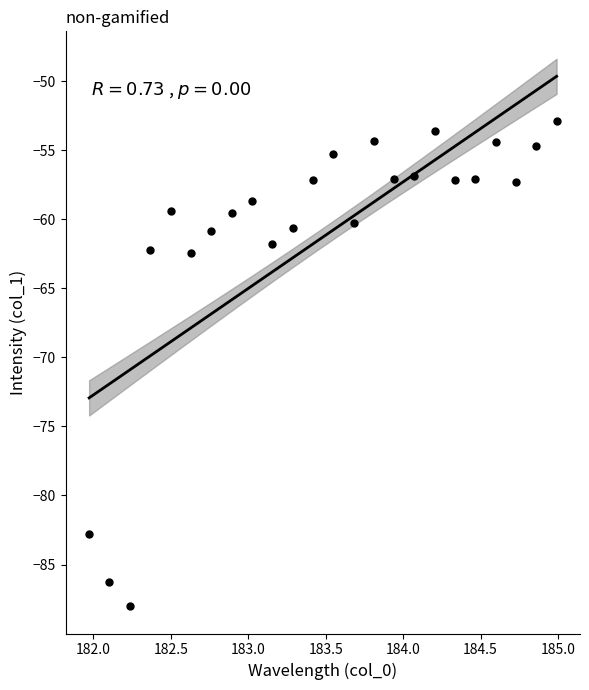

What is the range of Y values (max minus min)?

35.1